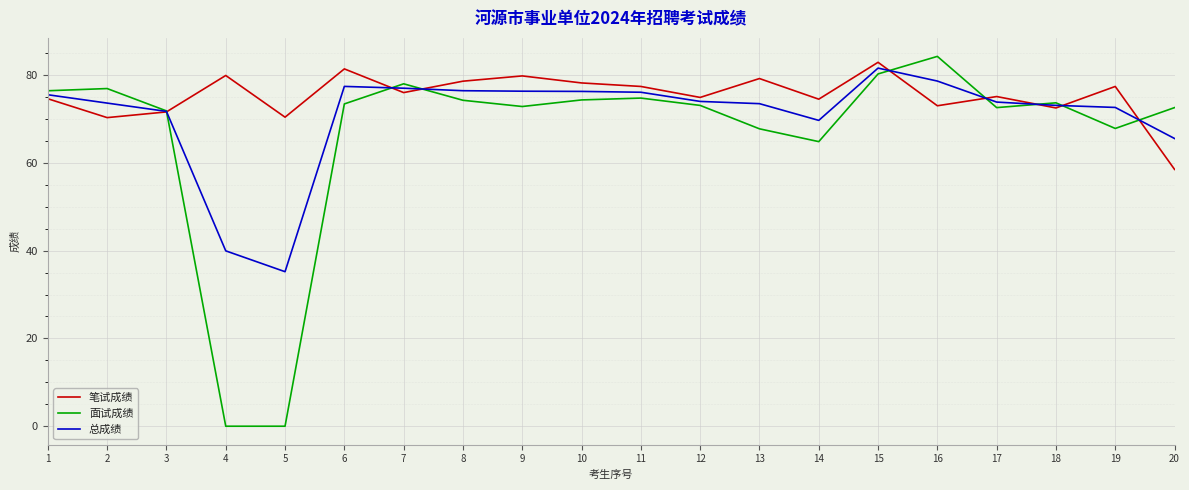

List the series in order of their peak value, highest first.

面试成绩, 笔试成绩, 总成绩